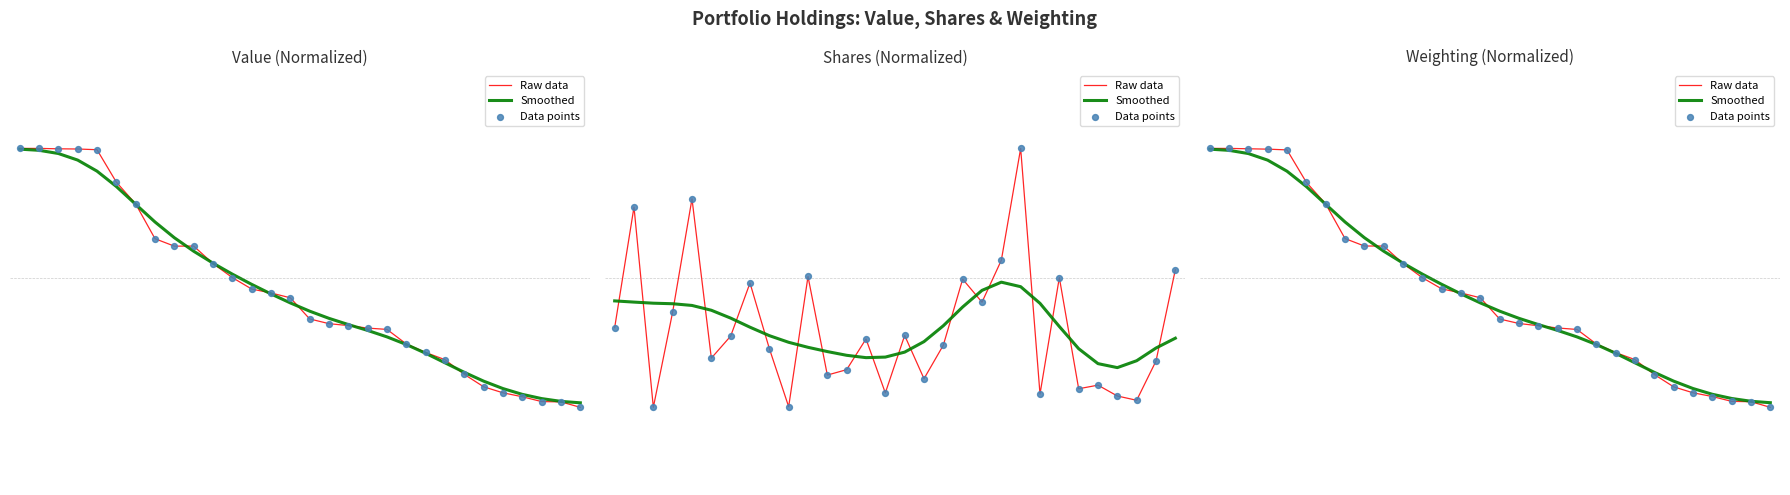

Is the value of Smoothed at 2 greater than the value of Raw data at 5?

Yes